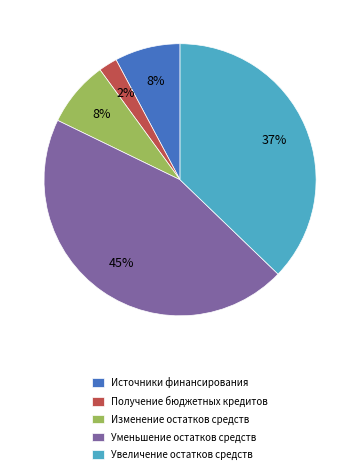

To the nearest percent, what percentage of the pie is Уменьшение остатков средств?

45%